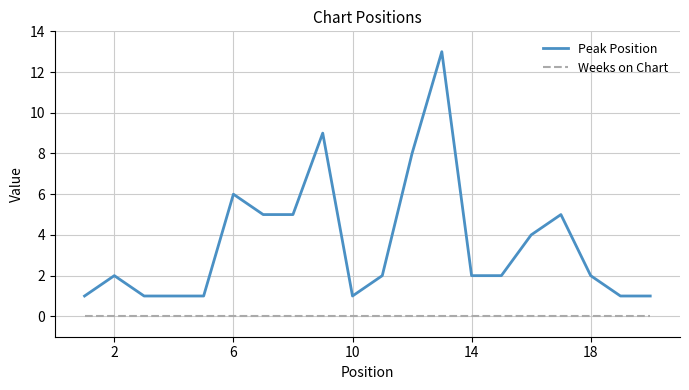

True or false: Peak Position and Weeks on Chart cross at least once.

False